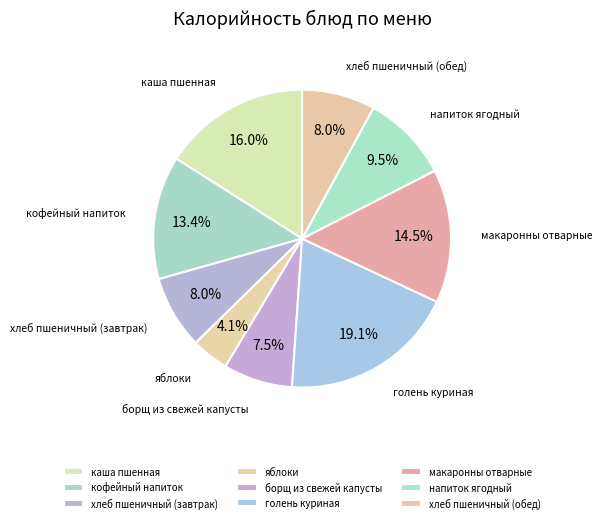

Approximately how many times larger is the value at каша пшенная compared to яблоки?

3.9